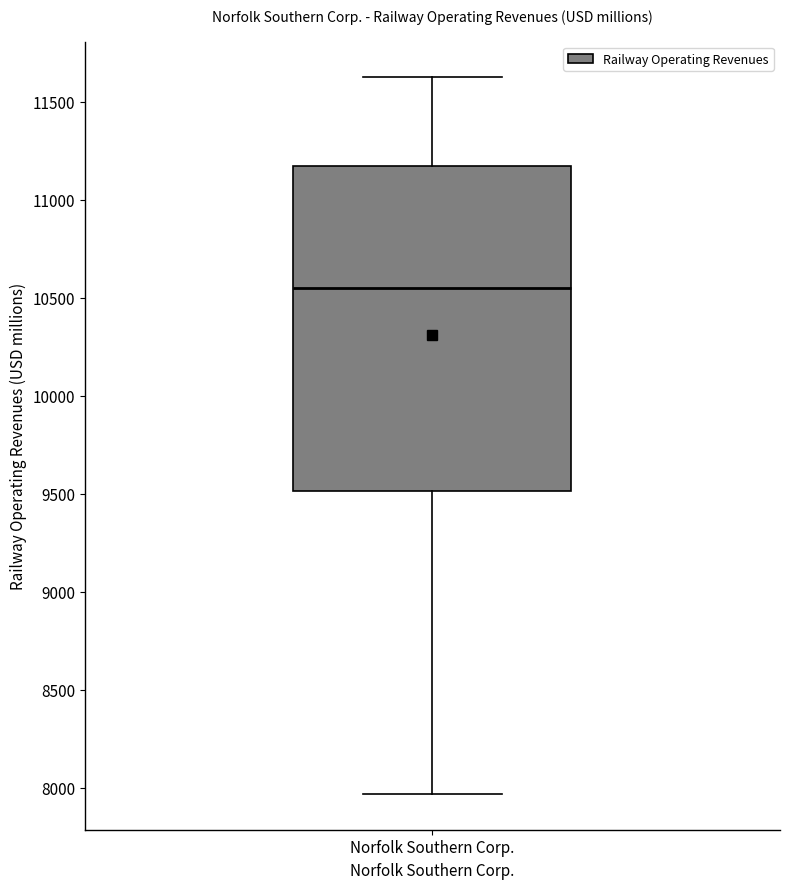

Read this box plot against the y-axis: the position of the median line, the range covered by the box, and the ends of both whiskers. The values are not printed on the chart, so give them approximately, as read against the axis.

median 10550, box 9500 to 11150, whiskers 7950 to 11600